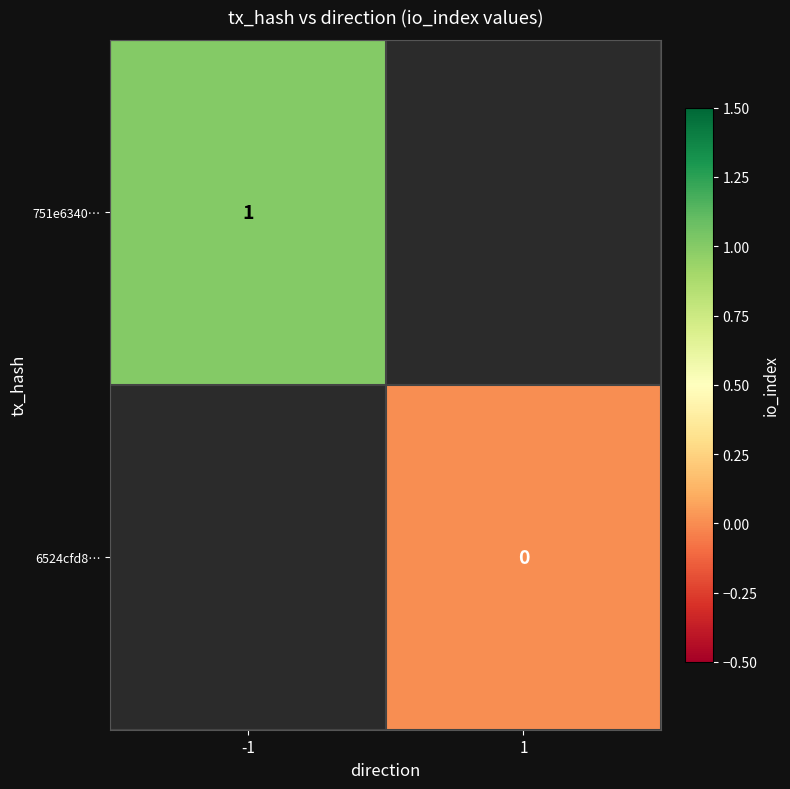

At how many categories does at least one series exceed 0?

1